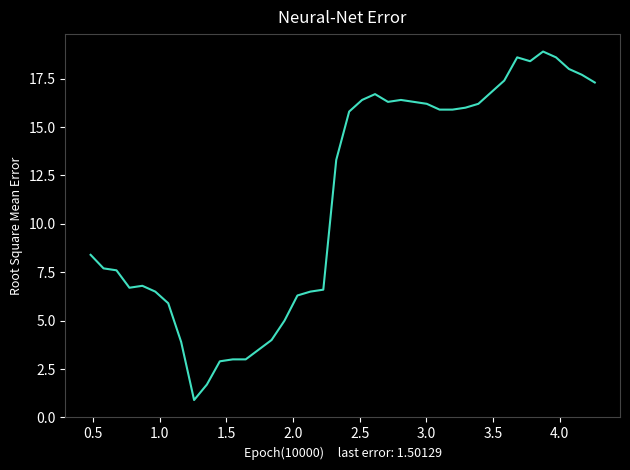

What is the smallest value displayed?

0.9